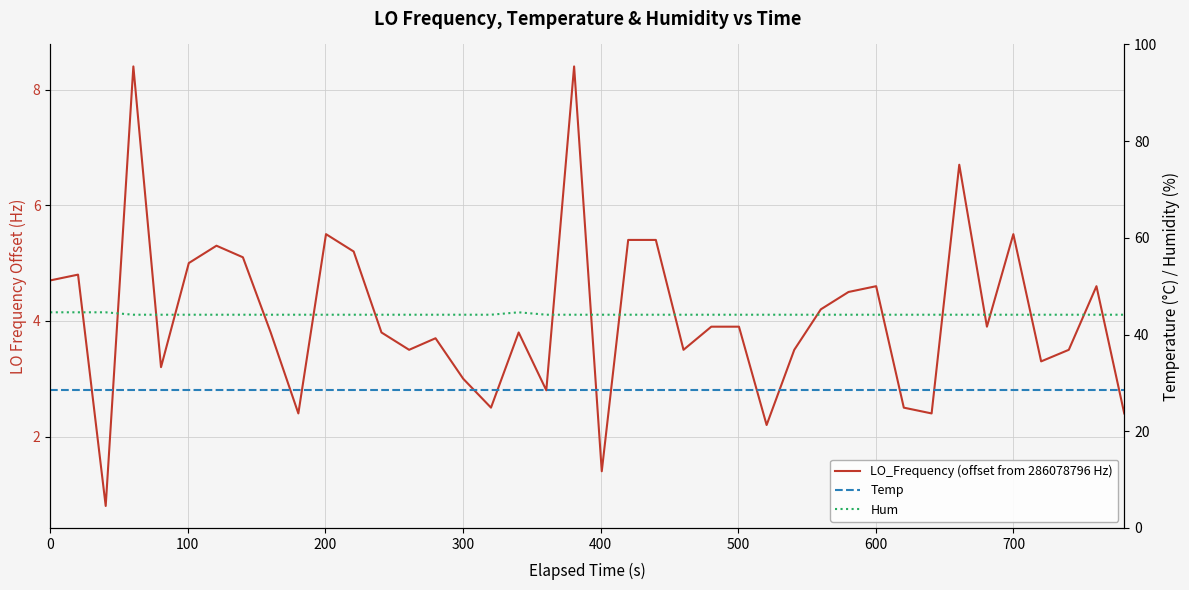

True or false: Hum has a value of 23.9 at 29.

False